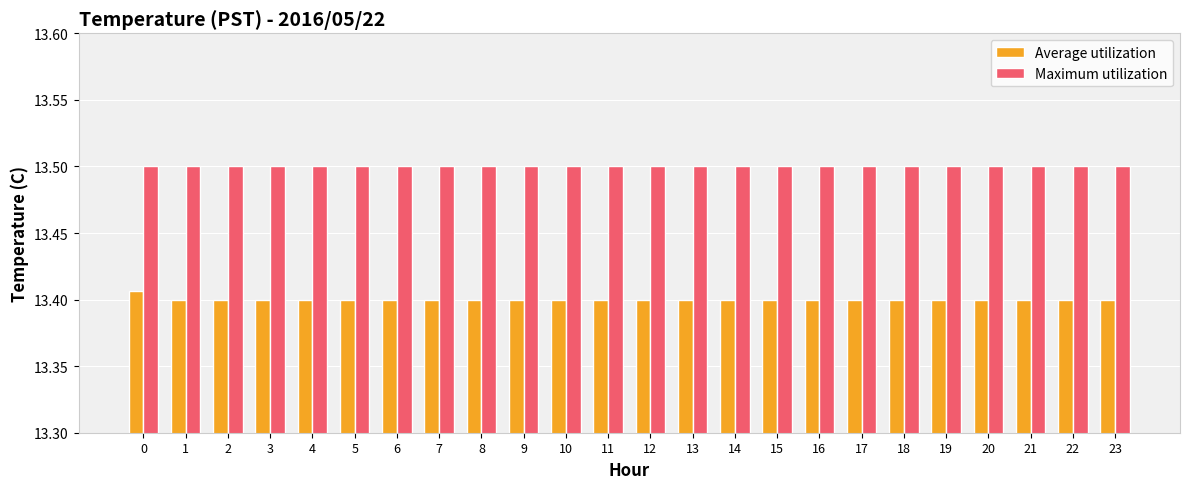

True or false: Maximum utilization has a value of 19.0 at 7.

False